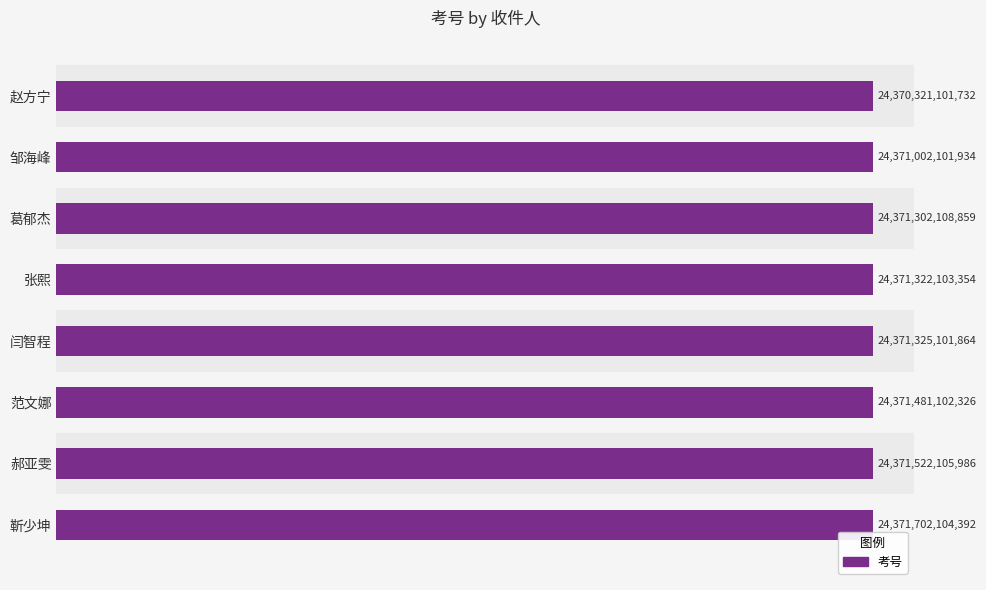

What is the difference between the maximum and second lowest values?

700002458